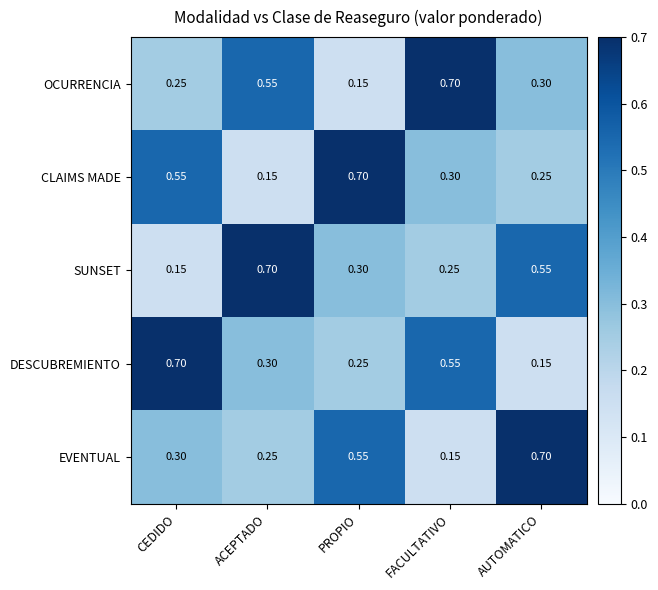

Is the value of OCURRENCIA at CEDIDO greater than the value of SUNSET at AUTOMATICO?

No